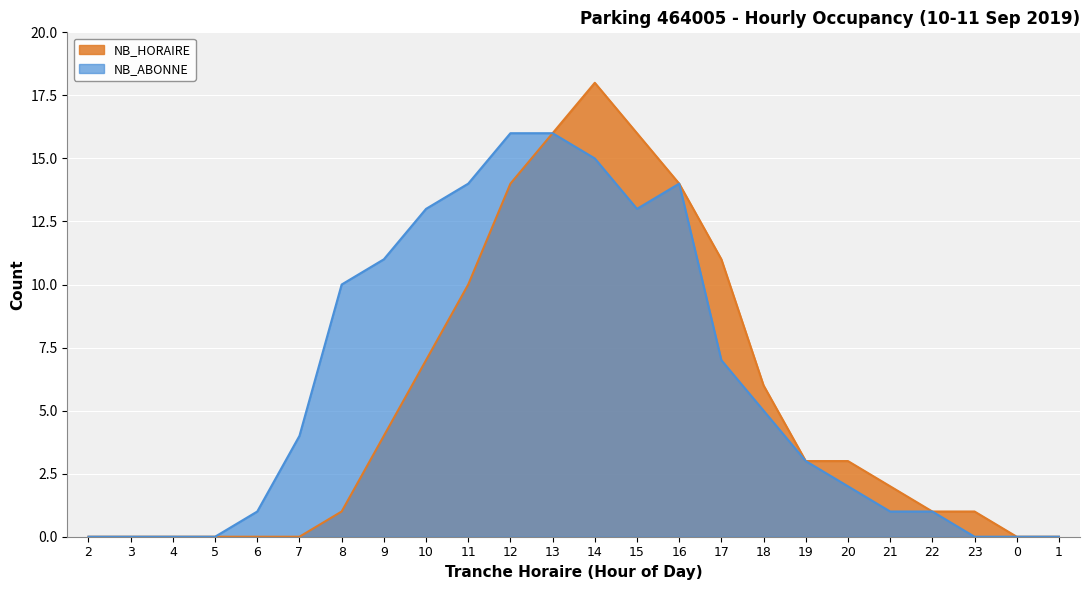

True or false: NB_HORAIRE and NB_ABONNE cross at least once.

False